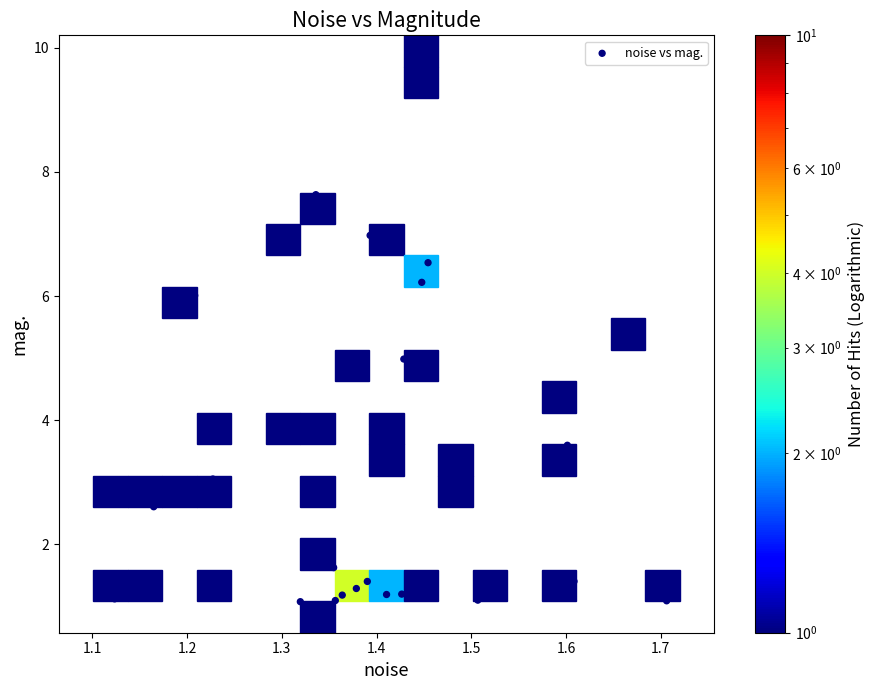

What is the range of X values (max minus min)?

0.6